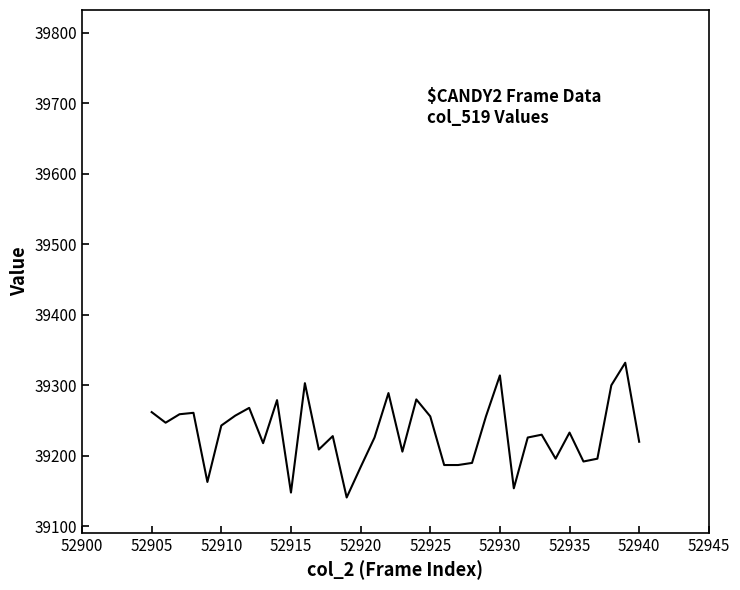

What is the greatest value displayed?

39332